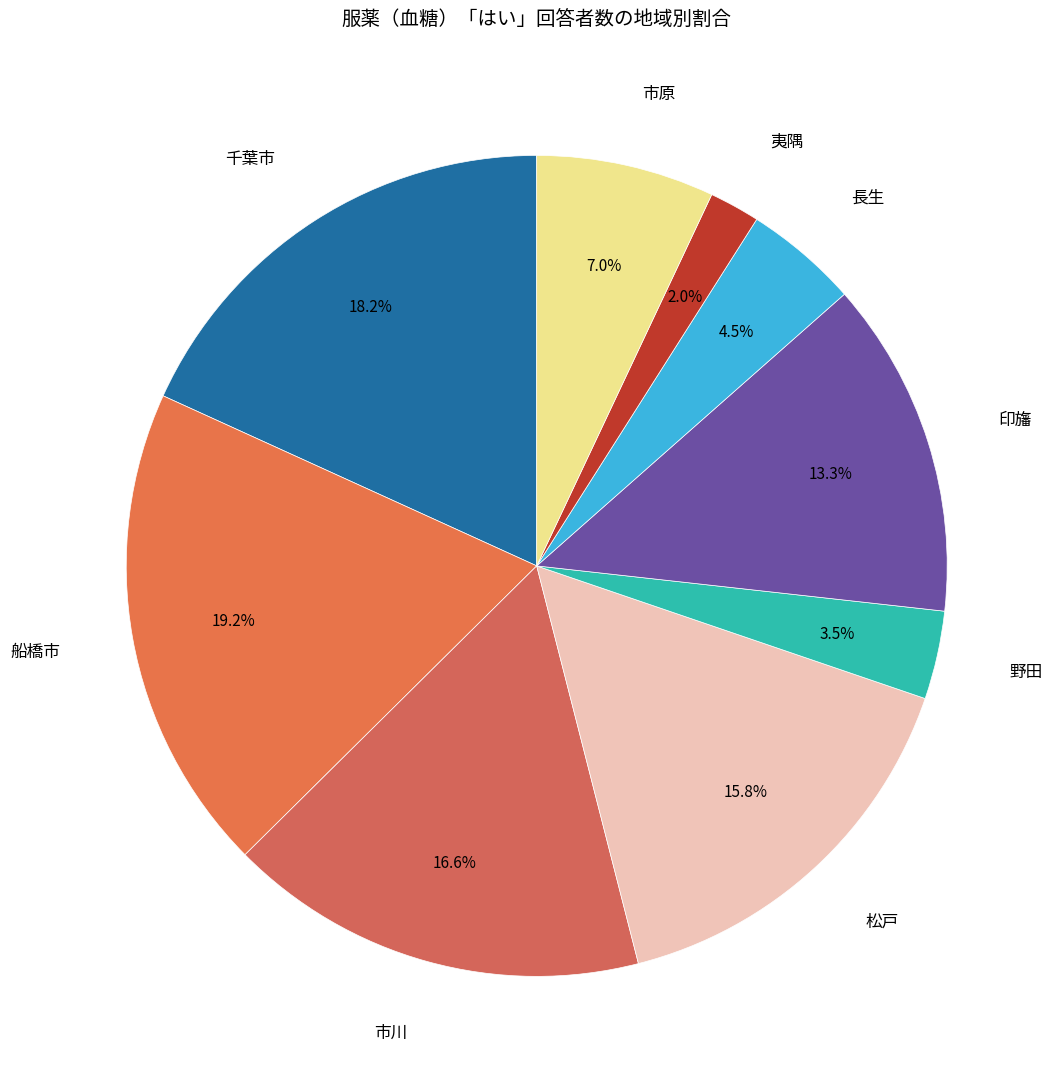

Does 印旛 represent more than half of the total?

No